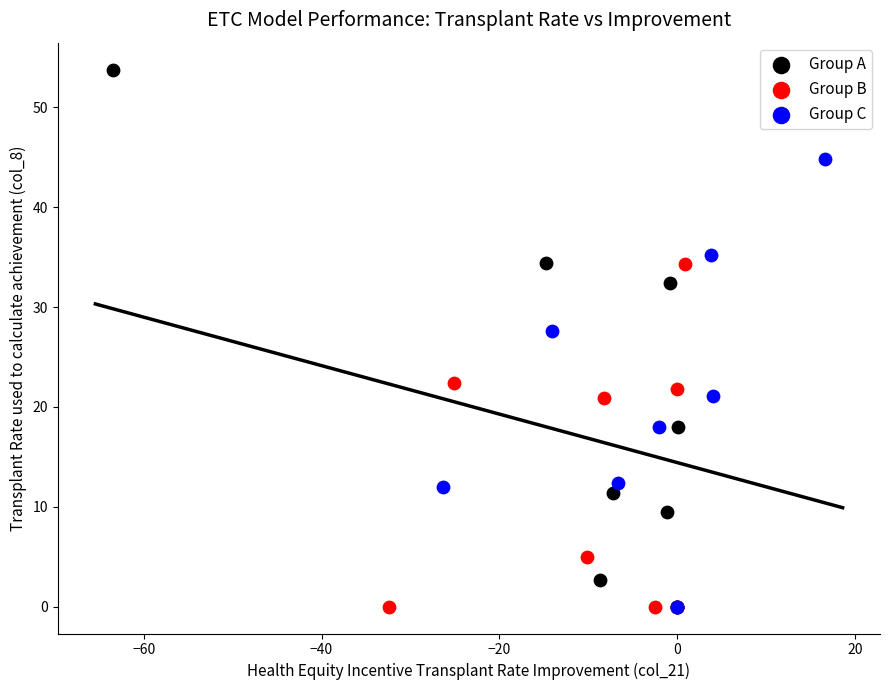

Which series reaches the maximum Y coordinate?

Group A